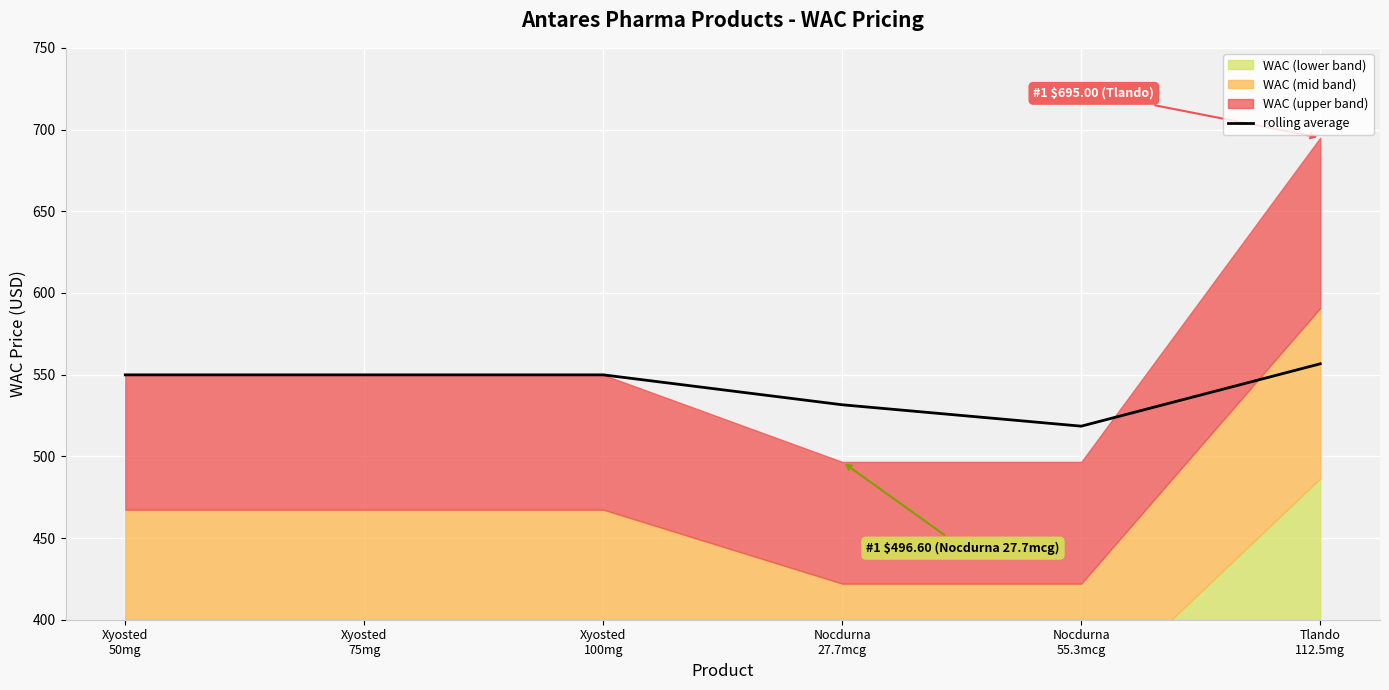

Count the number of categories in the chart.

6